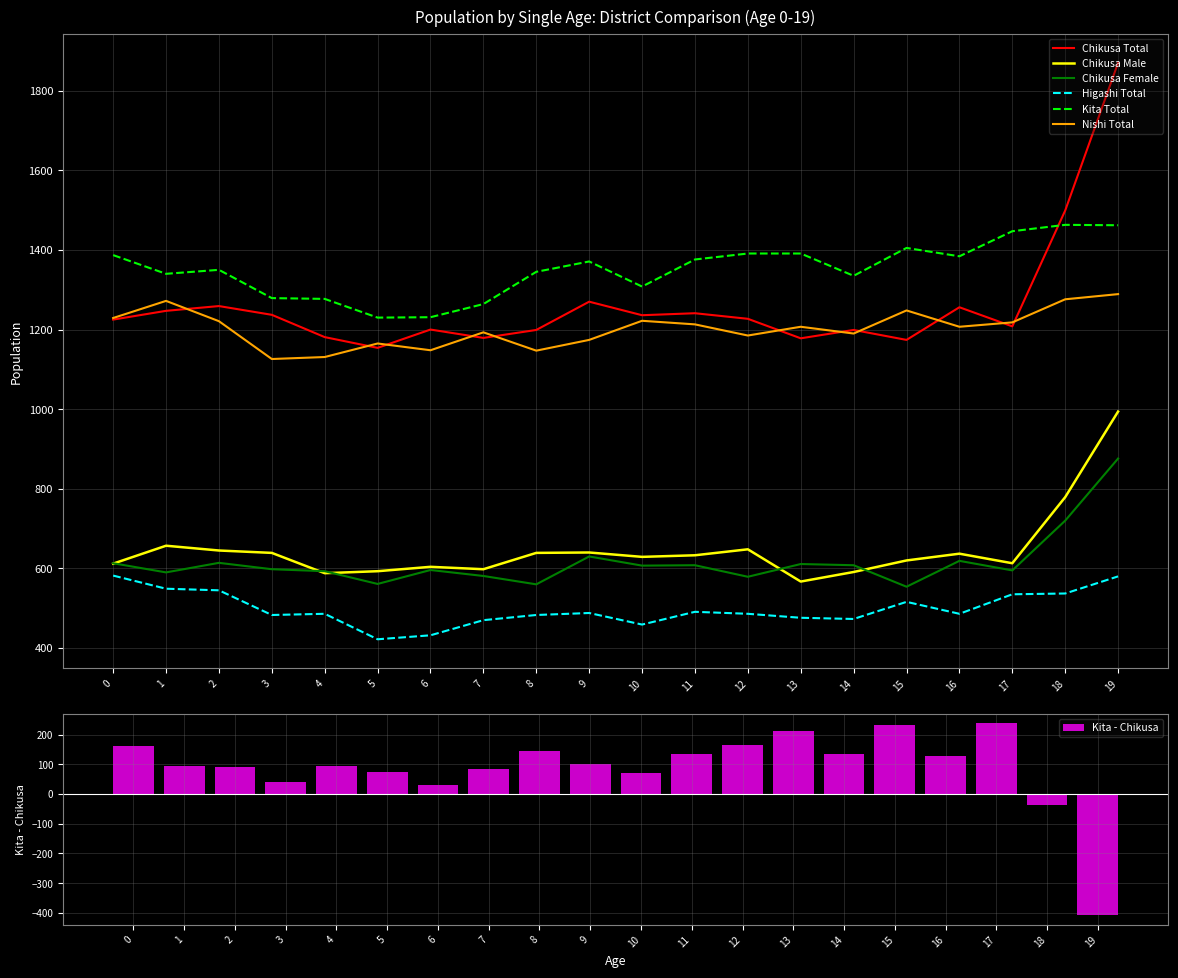

Reading left to right, list all the values displayed in this chart.

Chikusa Total: 1225	1247	1259	1237	1181	1154	1200	1179	1199	1270	1236	1241	1227	1178	1199	1174	1256	1208	1499	1870
Chikusa Male: 612	657	645	639	588	593	604	598	639	640	629	633	648	567	591	620	637	613	779	994
Chikusa Female: 613	590	614	598	593	561	596	581	560	630	607	608	579	611	608	554	619	595	720	876
Higashi Total: 582	549	545	483	486	422	432	470	483	488	459	491	486	476	473	516	486	535	537	580
Kita Total: 1387	1340	1350	1279	1277	1230	1231	1264	1345	1371	1308	1376	1391	1391	1335	1405	1384	1447	1463	1462
Nishi Total: 1229	1272	1221	1126	1131	1165	1148	1193	1147	1174	1222	1213	1185	1207	1190	1248	1207	1218	1276	1289